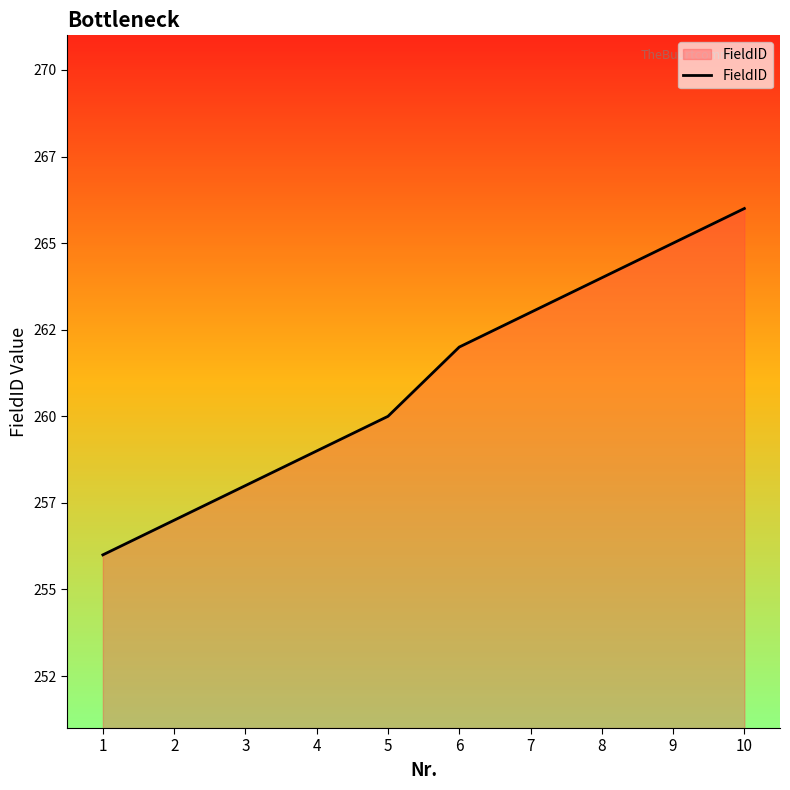

What is the difference between the second highest and minimum values?

9